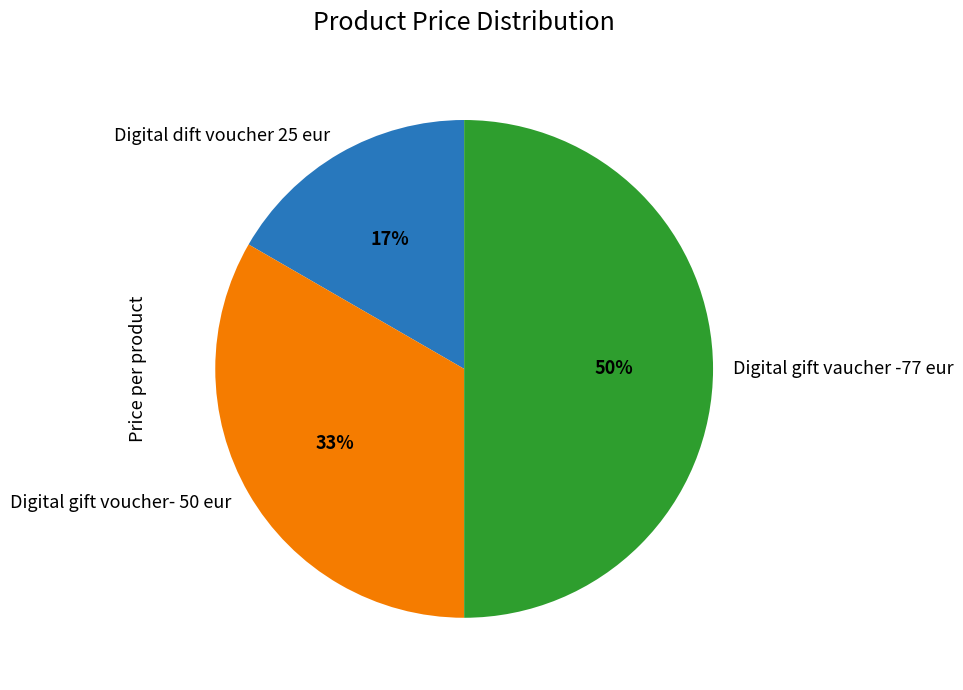

To the nearest percent, what percentage of the pie is Digital gift voucher- 50 eur?

33%